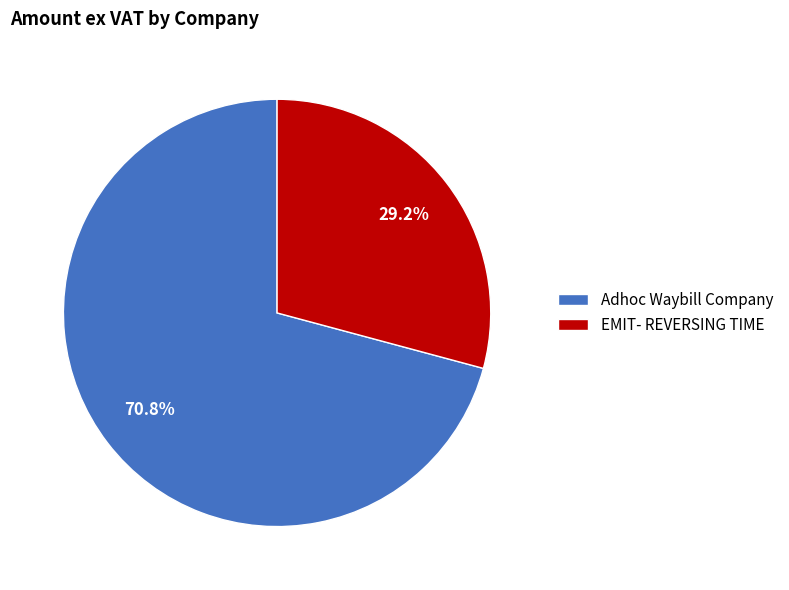

What is the smallest slice in the pie chart?

EMIT- REVERSING TIME